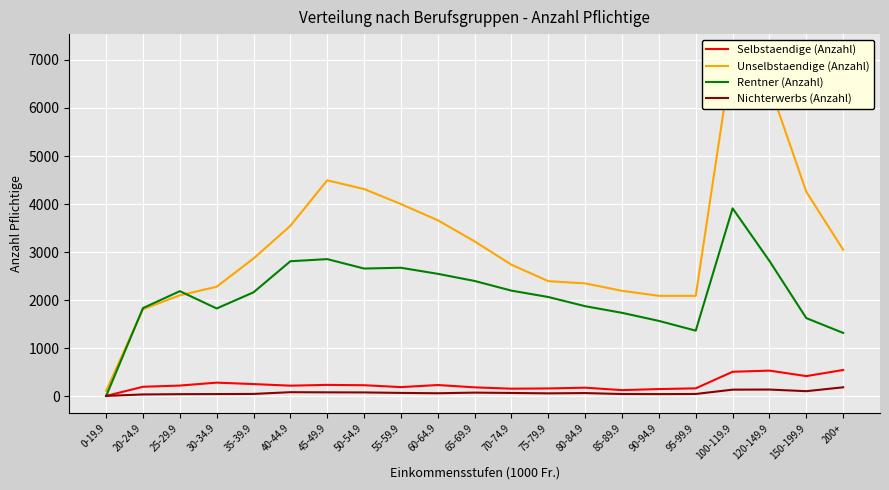

After their last crossing, which series has the higher values: Nichterwerbs (Anzahl) or Rentner (Anzahl)?

Rentner (Anzahl)